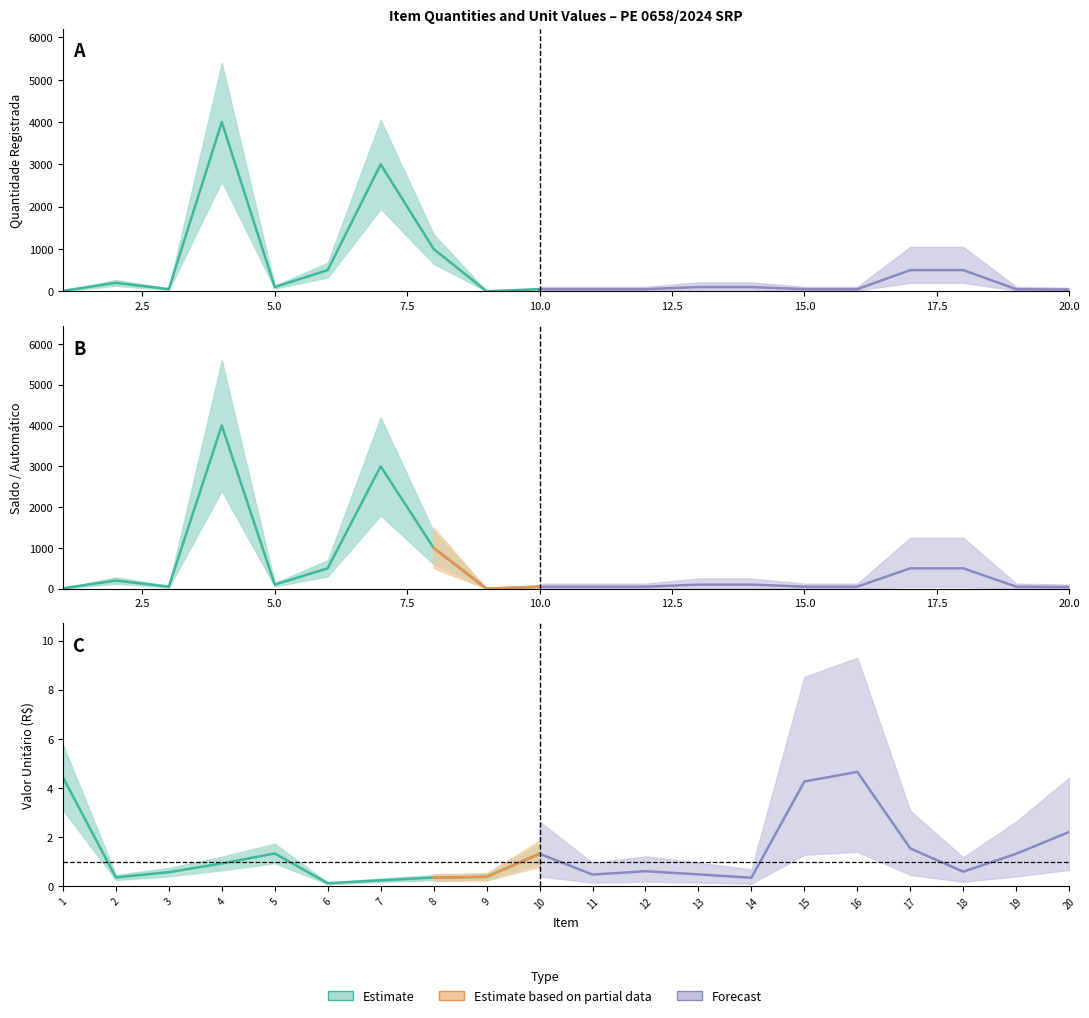

Where do Valor Unitário and Saldo / Automático first cross each other?

1 and 2